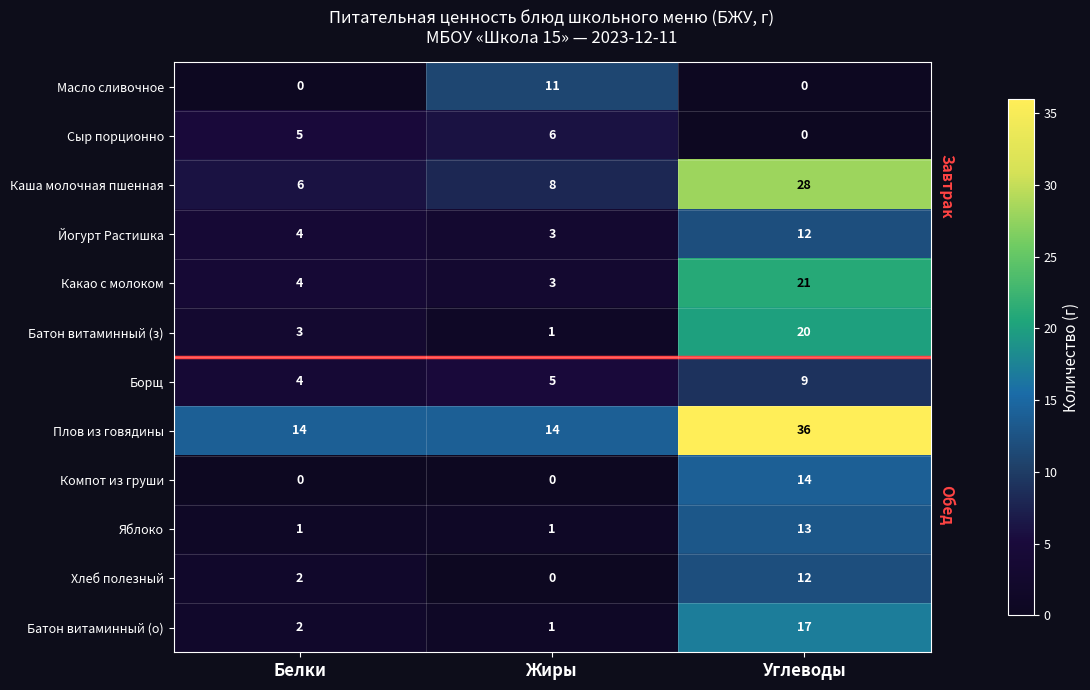

The Каша молочная пшенная series shows 10 at Жиры. True or false?

False